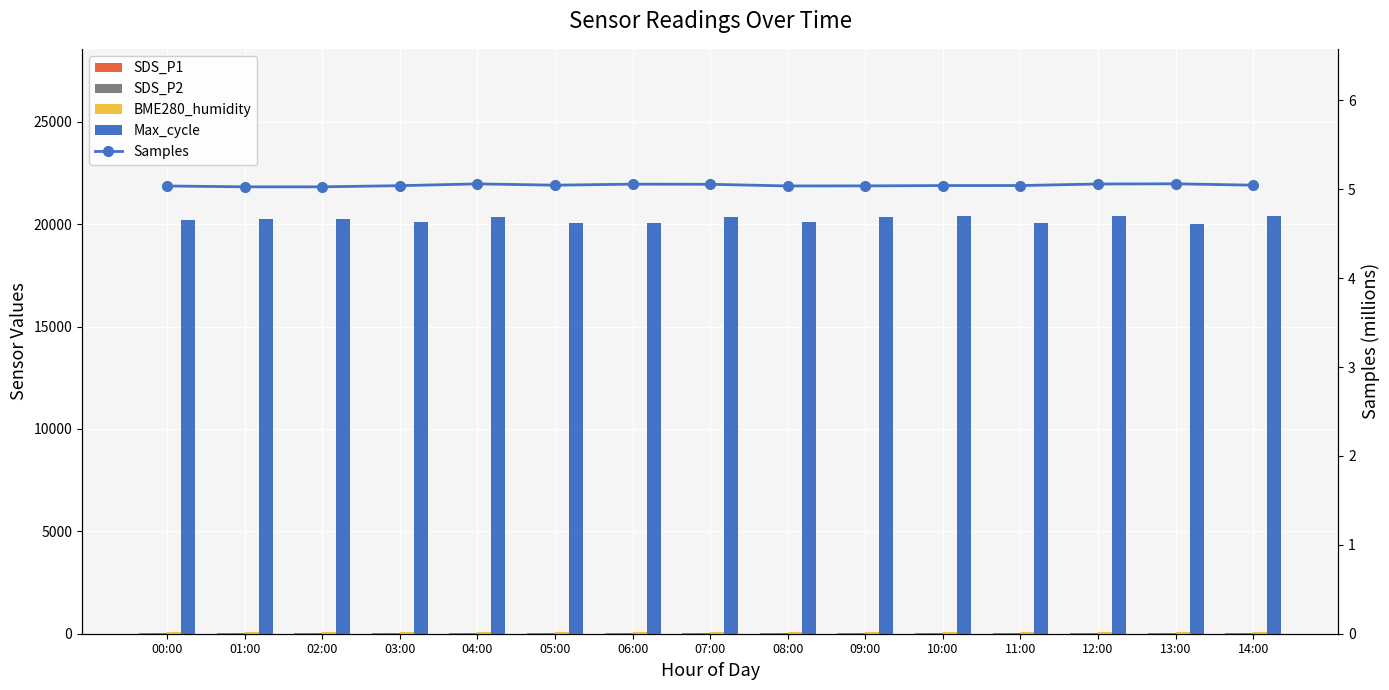

At how many categories does at least one series exceed 1883?

15